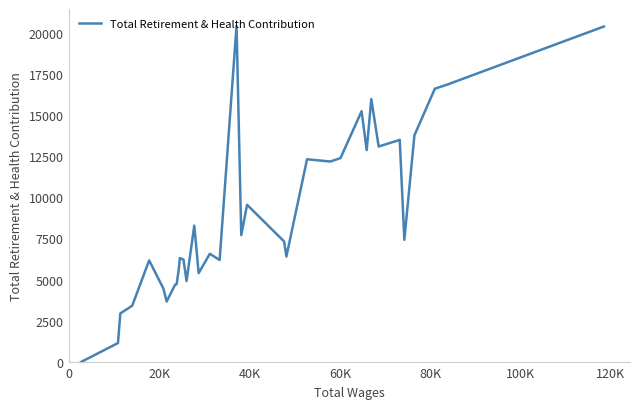

What is the difference between the second highest and second lowest values?

19223